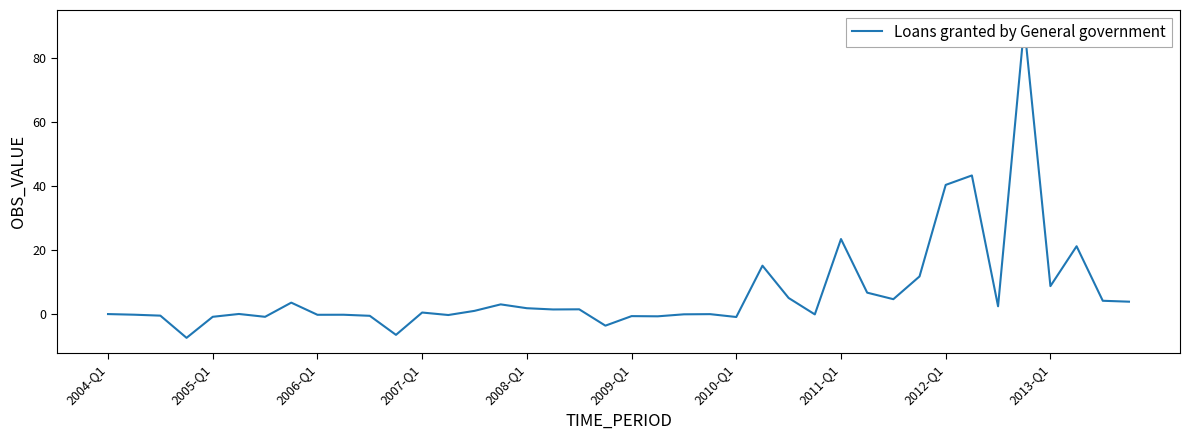

True or false: the data shows -0.6 at 21.

True